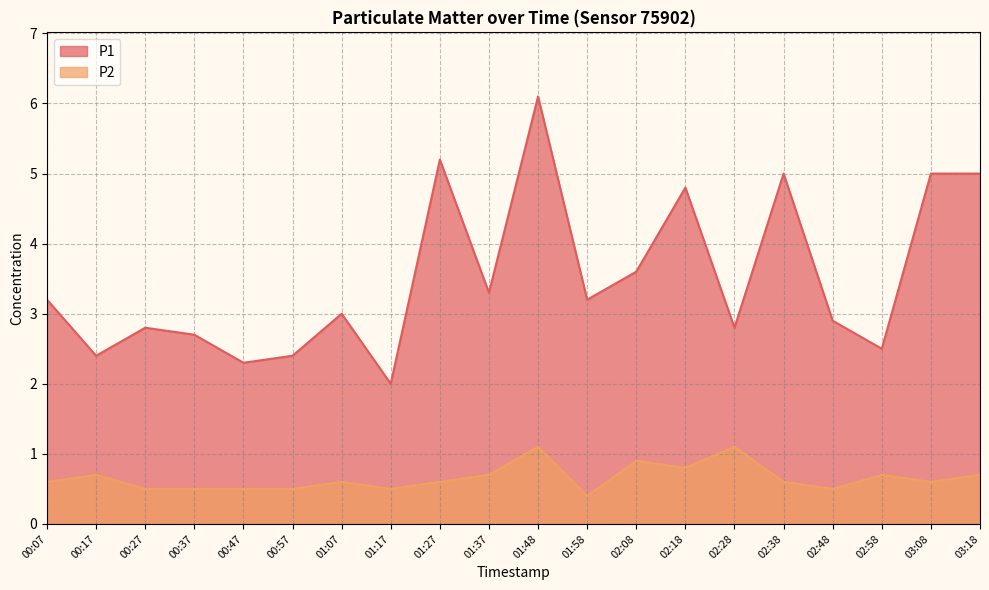

List the series in order of their peak value, lowest first.

P2, P1